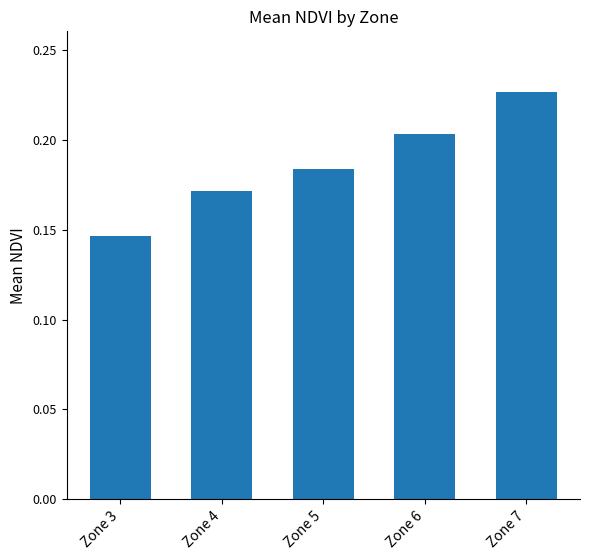

How many values are between 0 and 1?

5